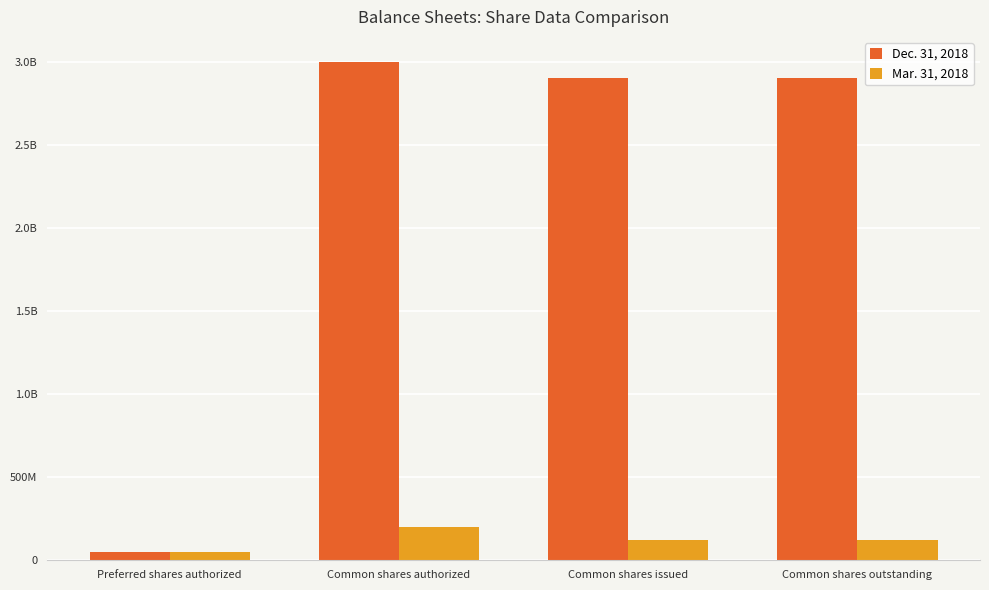

At which label is Dec. 31, 2018 closest to 1525000000?

Common shares issued